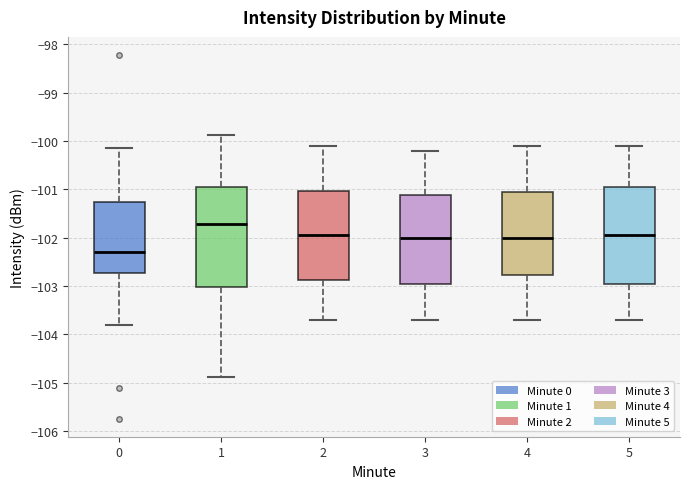

Reading left to right, transcribe this box plot: for each box, give where its median line is, the range the box spans, and where its two whiskers end, as read against the y-axis. The values are not printed on the chart, so give them approximately, as read against the axis.

0: median -102.3, box -102.7 to -101.3, whiskers -103.8 to -100.2
1: median -101.7, box -103.0 to -100.9, whiskers -104.9 to -99.9
2: median -101.9, box -102.9 to -101.0, whiskers -103.7 to -100.1
3: median -102.0, box -102.9 to -101.1, whiskers -103.7 to -100.2
4: median -102.0, box -102.8 to -101.0, whiskers -103.7 to -100.1
5: median -101.9, box -102.9 to -100.9, whiskers -103.7 to -100.1